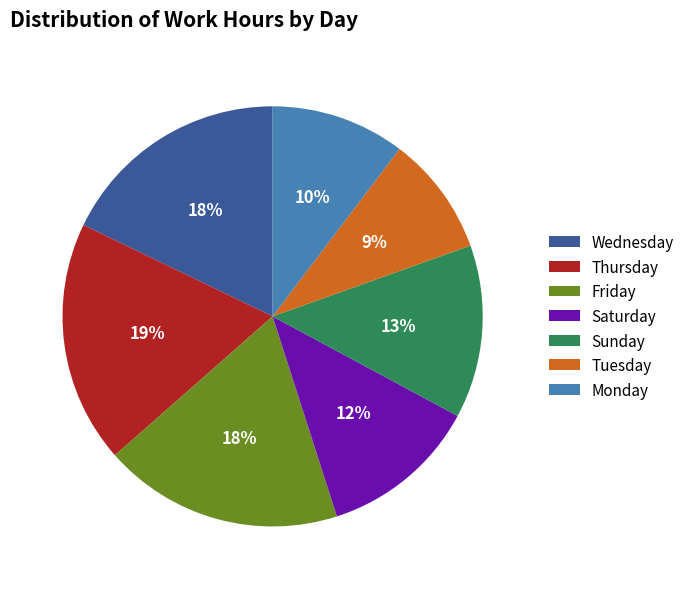

Combined, do Sunday and Monday account for over 50%?

No